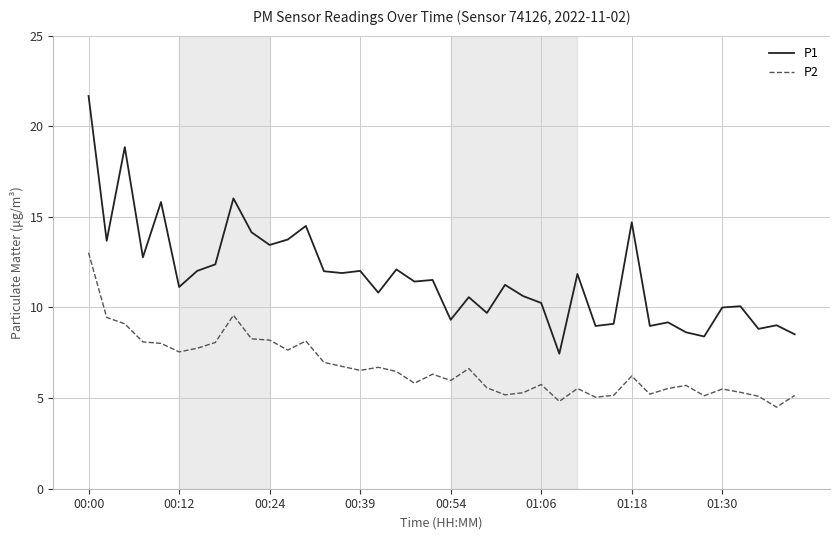

What is the maximum value for P2?

13.0